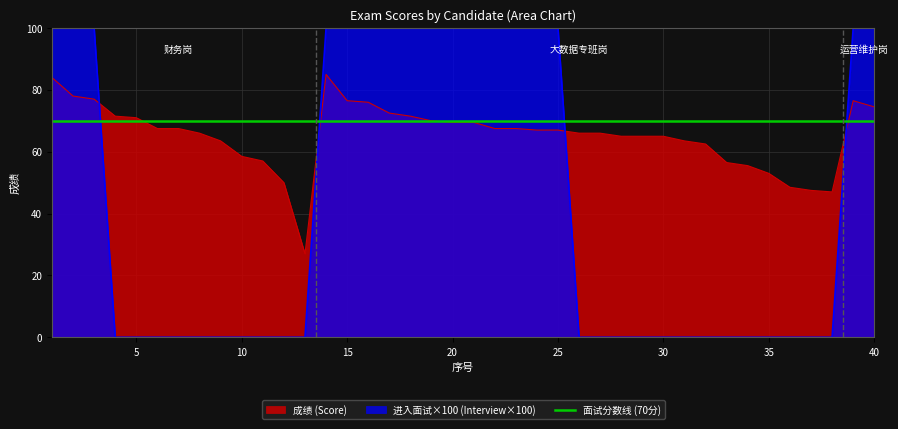

Reading right to left, extract all data points from this chart.

成绩: 74.5	76.5	47.0	47.5	48.5	53.0	55.5	56.5	62.5	63.5	65.0	65.0	65.0	66.0	66.0	67.0	67.0	67.5	67.5	69.5	69.5	70.0	71.5	72.5	76.0	76.5	85.0	27.0	50.0	57.0	58.5	63.5	66.0	67.5	67.5	71.0	71.5	77.0	78.0	84.0
是否进入面试(1=是,0=否): 100.0	100.0	0.0	0.0	0.0	0.0	0.0	0.0	0.0	0.0	0.0	0.0	0.0	0.0	0.0	100.0	100.0	100.0	100.0	100.0	100.0	100.0	100.0	100.0	100.0	100.0	100.0	0.0	0.0	0.0	0.0	0.0	0.0	0.0	0.0	0.0	0.0	100.0	100.0	100.0